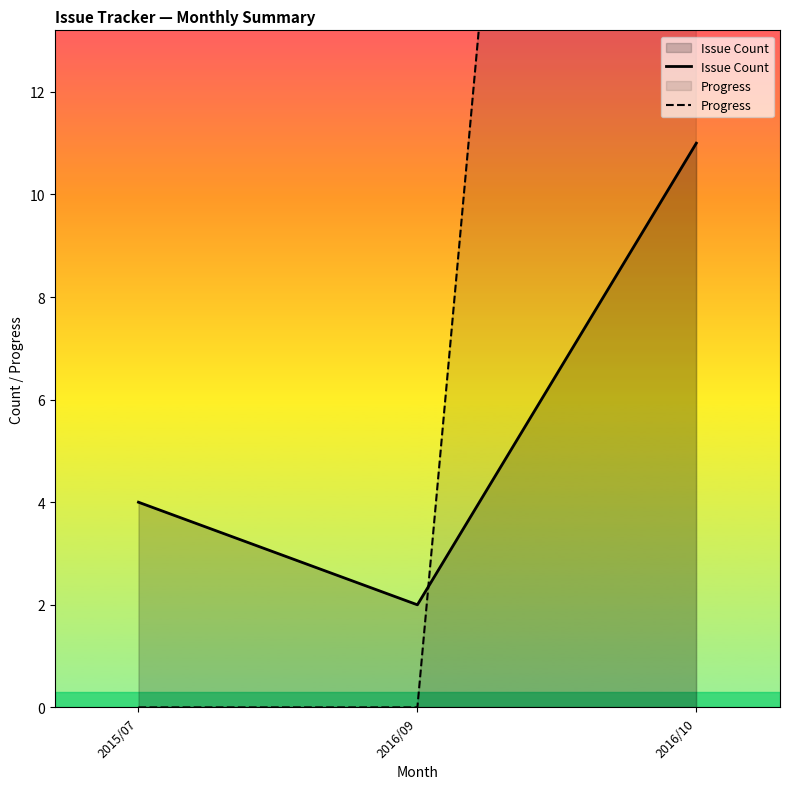

True or false: Progress has a value of 20 at 2015/07.

False